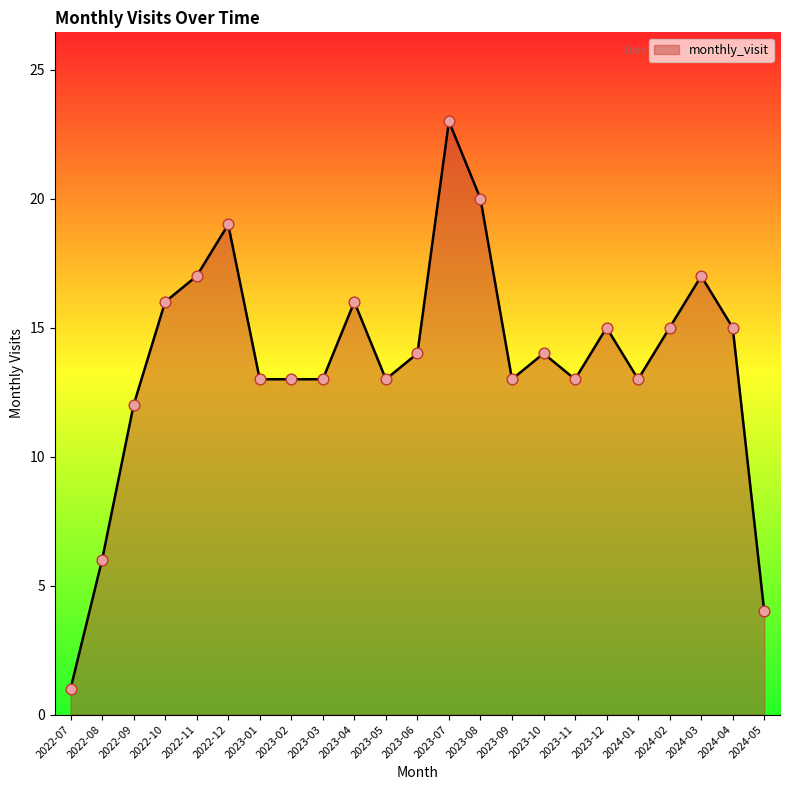

What is the ratio of the value at 2023-08 to the value at 2022-11?

1.2